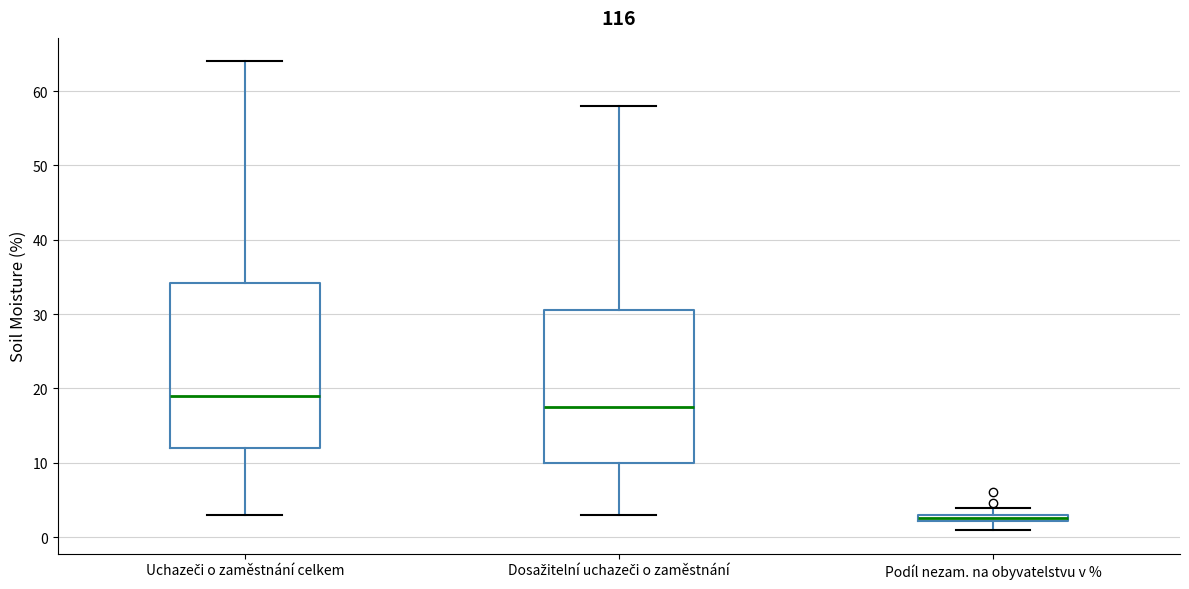

Which box is the tallest, from its lower edge to its upper edge?

Uchazeči o zaměstnání celkem